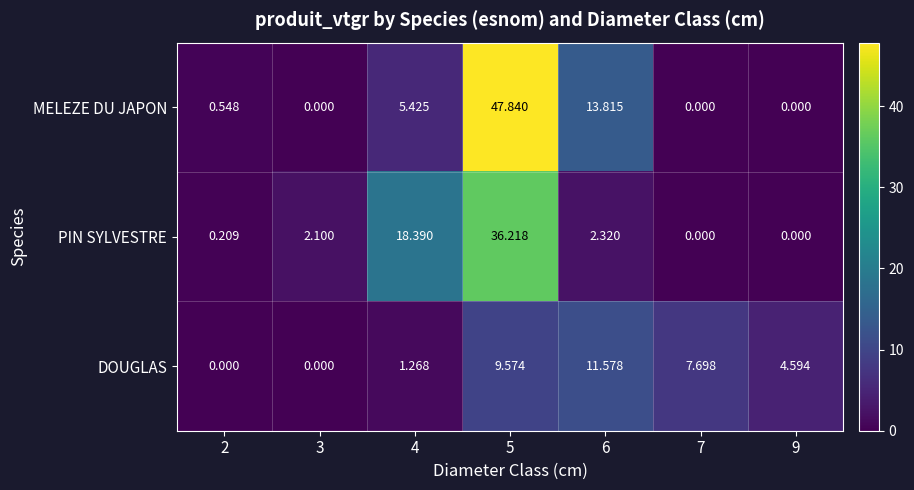

Which series changed the most between 2 and 3?

PIN SYLVESTRE